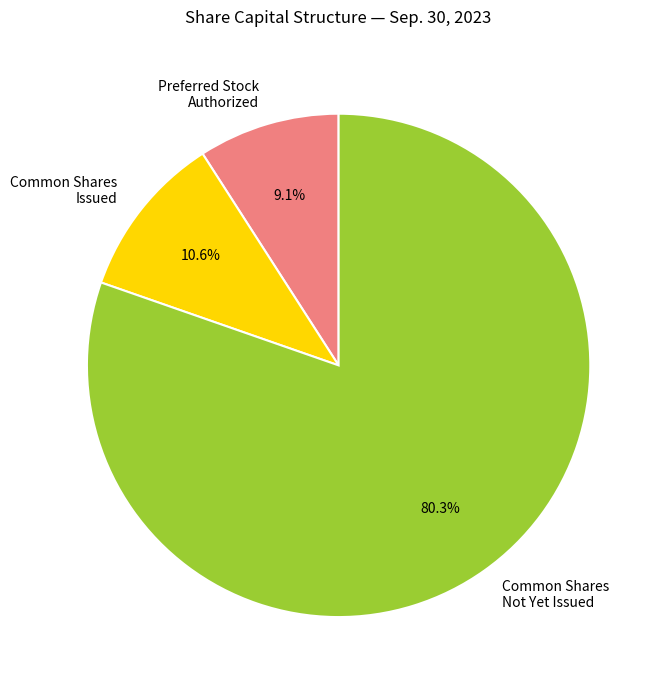

Rank the categories by value from highest to lowest.

Common Shares Not Yet Issued, Common Shares Issued, Preferred Stock Authorized